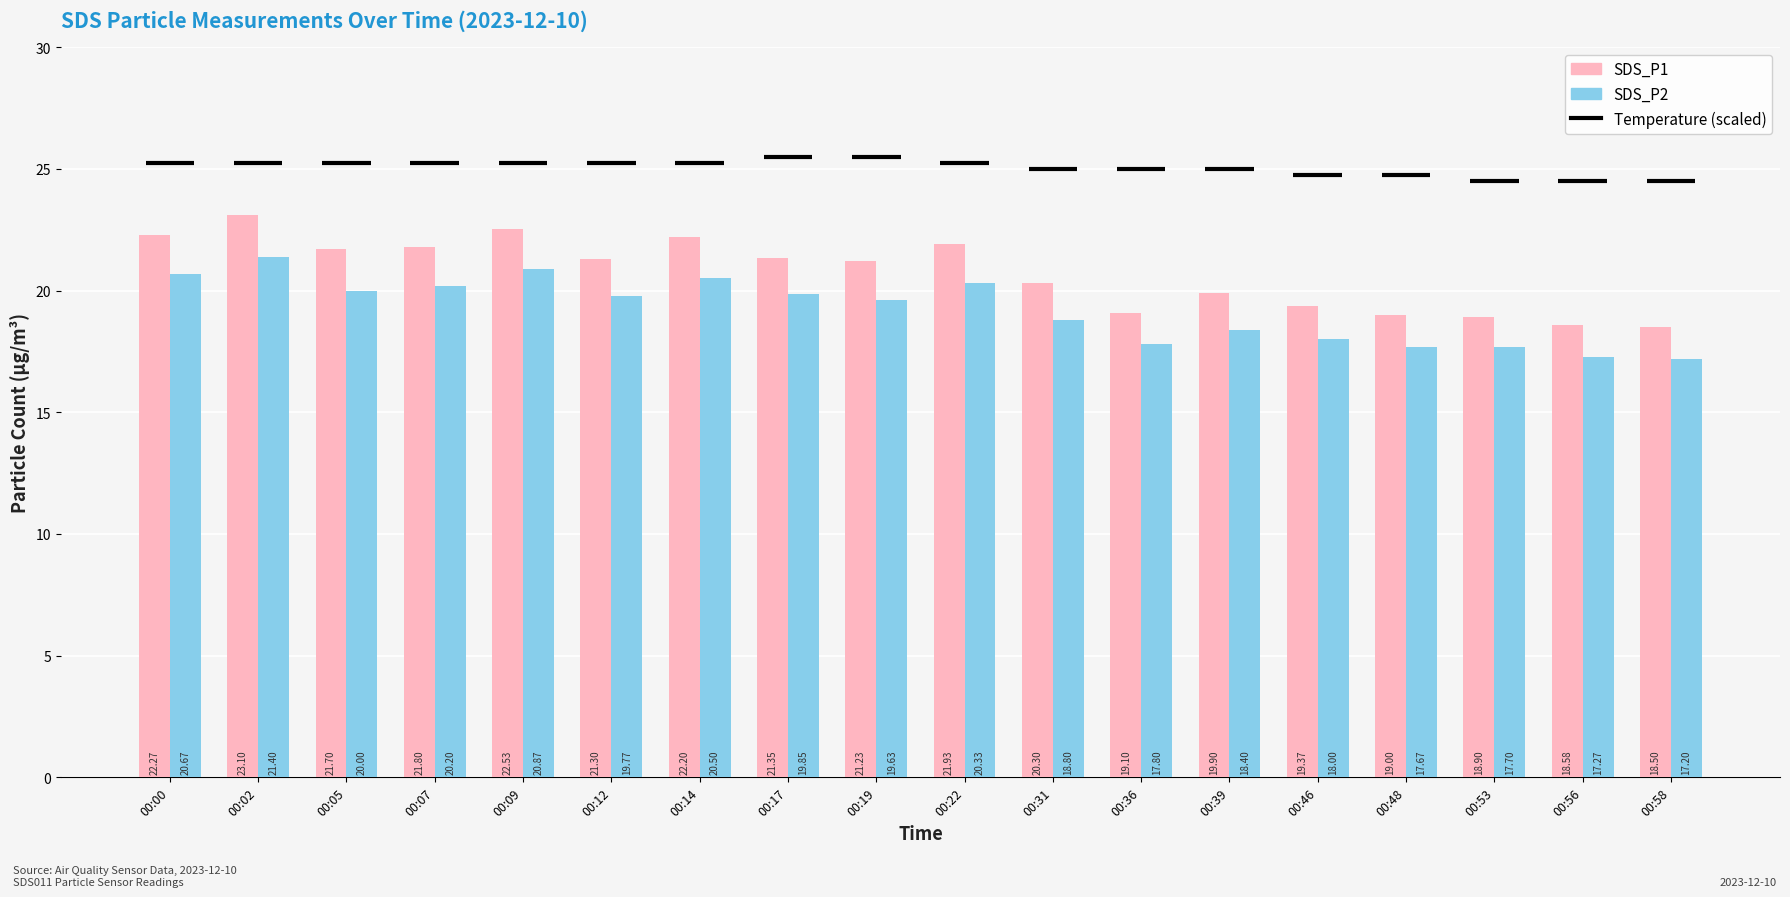

How many groups of bars are there?

18